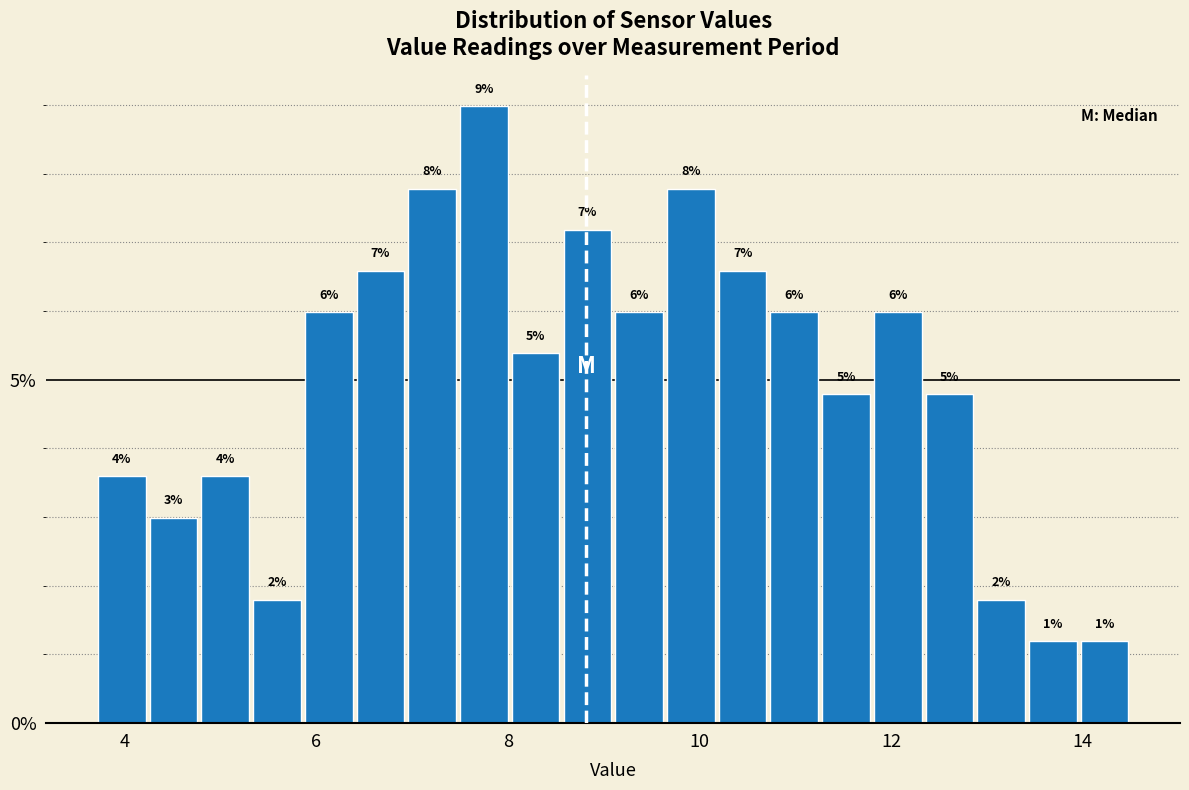

Around what value on the x-axis is the tallest bar? Give the approximate position of its centre, as read against the axis.

7.8